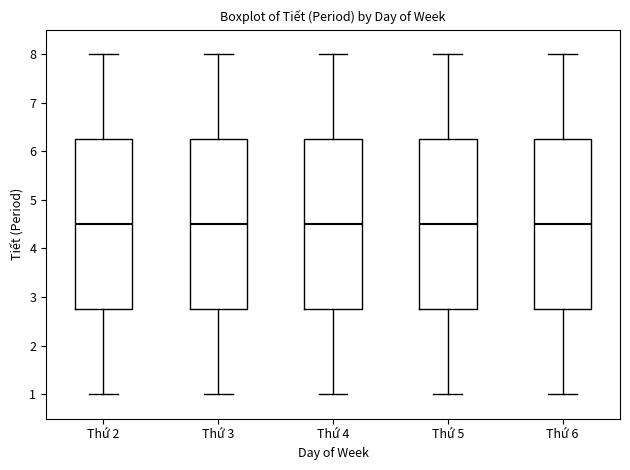

Reading left to right, read every box against the y-axis: the position of its median line, the range the box covers, and the ends of its whiskers. The values are not printed on the chart, so give them approximately, as read against the axis.

Thứ 2: median 4.5, box 2.8 to 6.3, whiskers 1.0 to 8.0
Thứ 3: median 4.5, box 2.8 to 6.3, whiskers 1.0 to 8.0
Thứ 4: median 4.5, box 2.8 to 6.3, whiskers 1.0 to 8.0
Thứ 5: median 4.5, box 2.8 to 6.3, whiskers 1.0 to 8.0
Thứ 6: median 4.5, box 2.8 to 6.3, whiskers 1.0 to 8.0